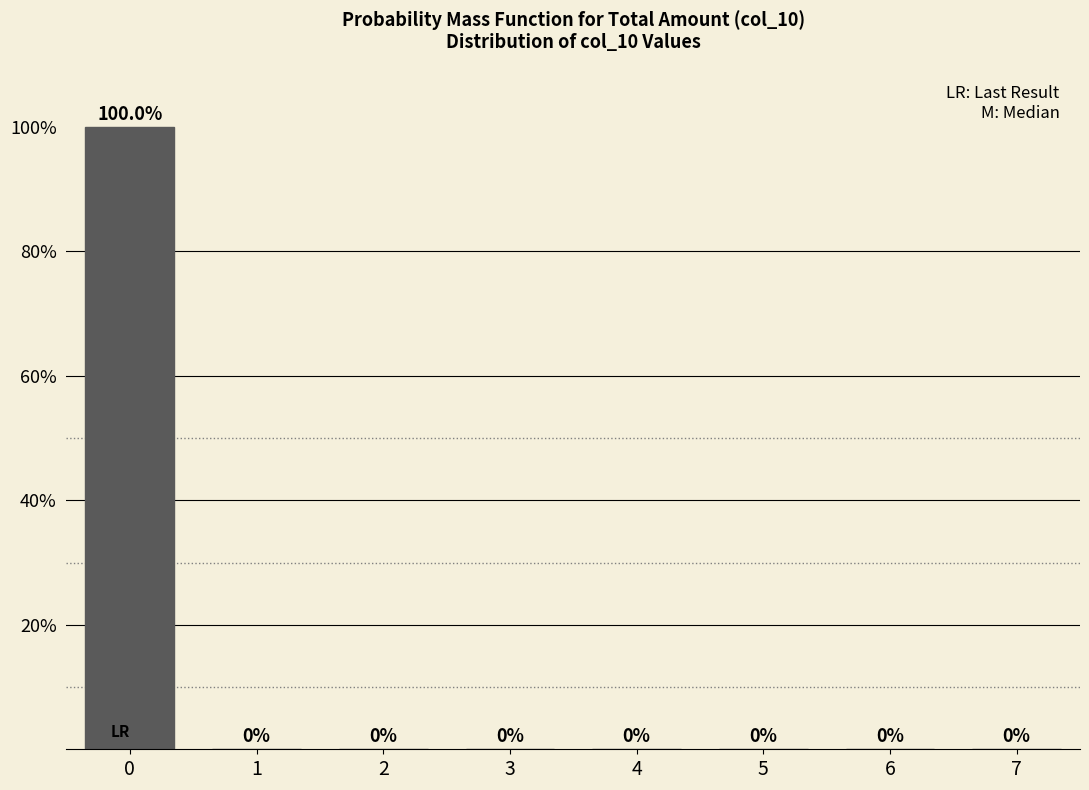

Reading left to right, transcribe all the data shown in this chart.

0=100	1=0	2=0	3=0	4=0	5=0	6=0	7=0